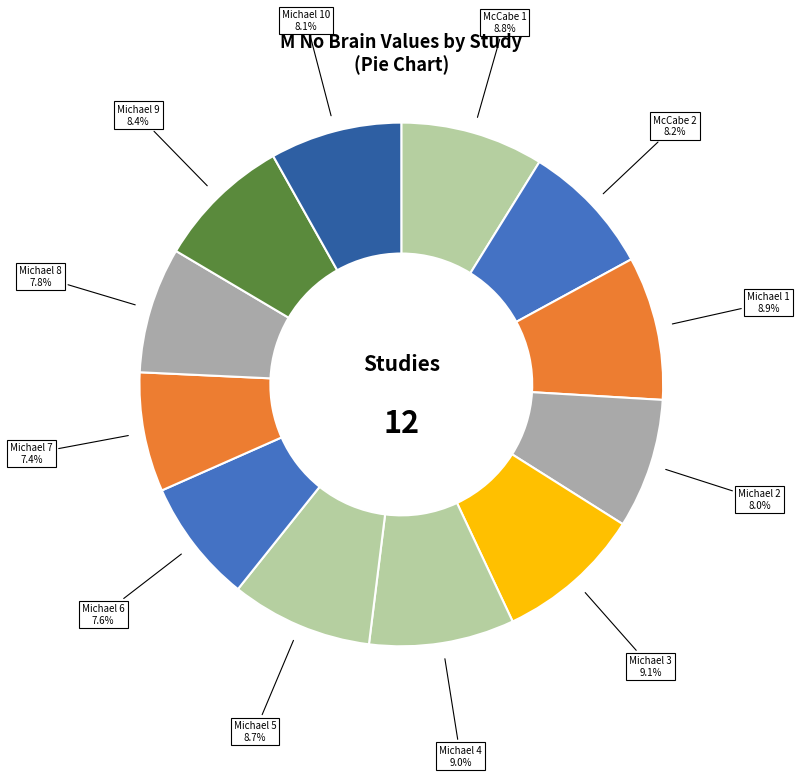

Is it true that Michael 4 is 17% of the pie?

False